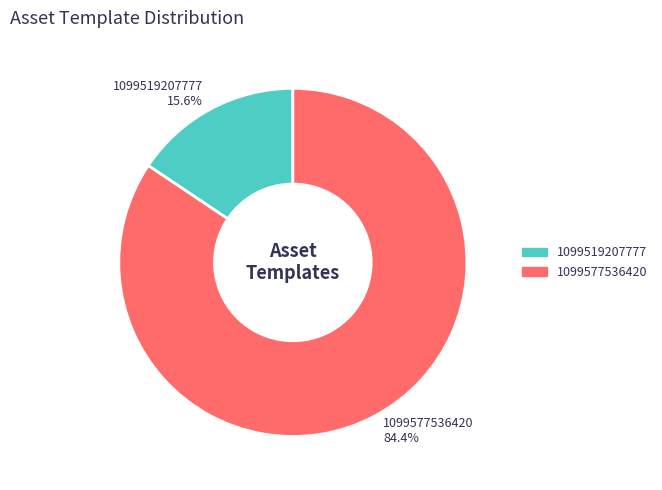

Is it true that 1099577536420 is 84% of the pie?

True